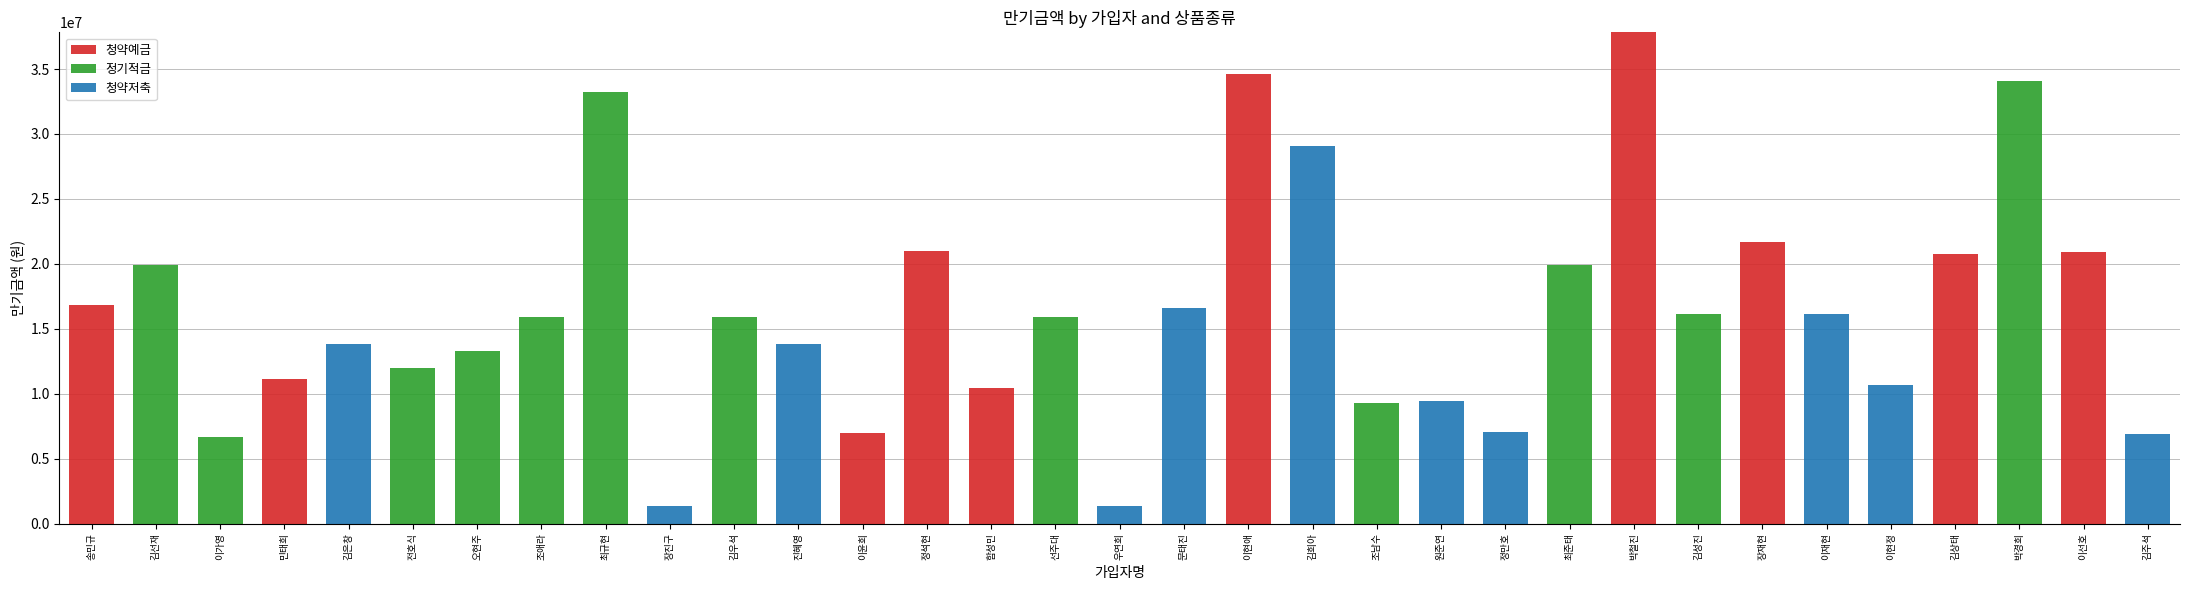

Are the bars grouped side by side (vs. stacked)?

No